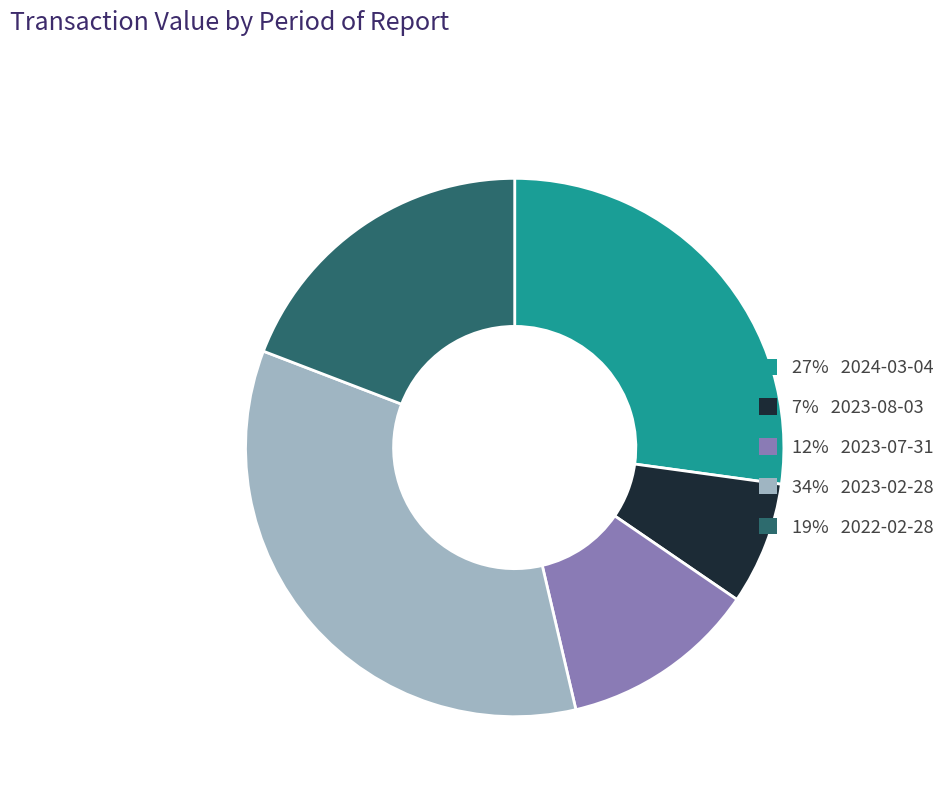

Is there a majority slice in this chart?

No